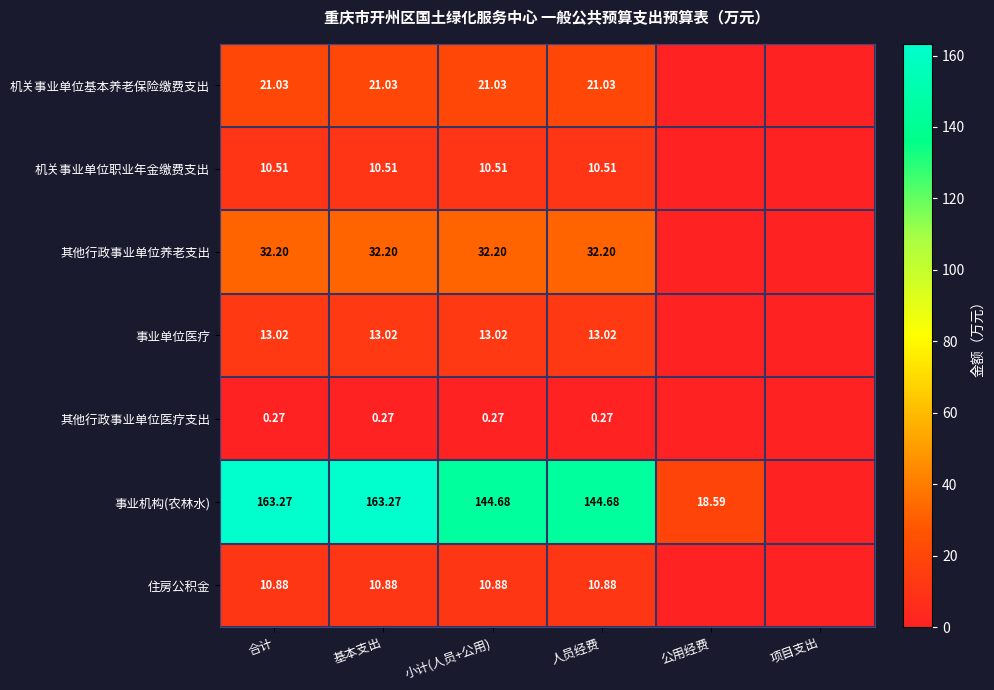

Is it true that 事业机构(农林水) equals 144.7 at 人员经费?

True